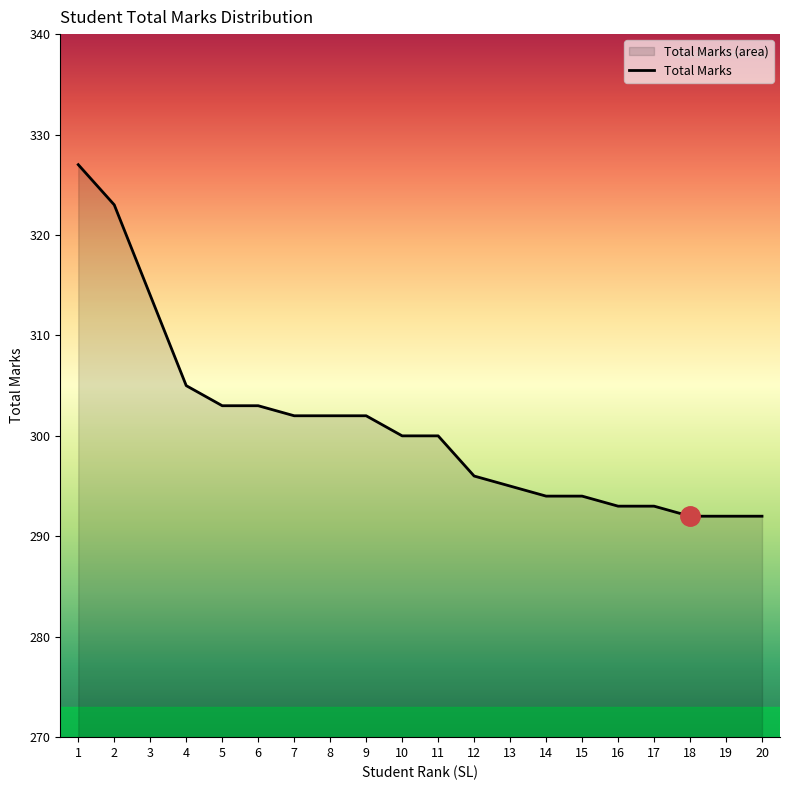

Reading left to right, list all the values displayed in this chart.

327	323	314	305	303	303	302	302	302	300	300	296	295	294	294	293	293	292	292	292